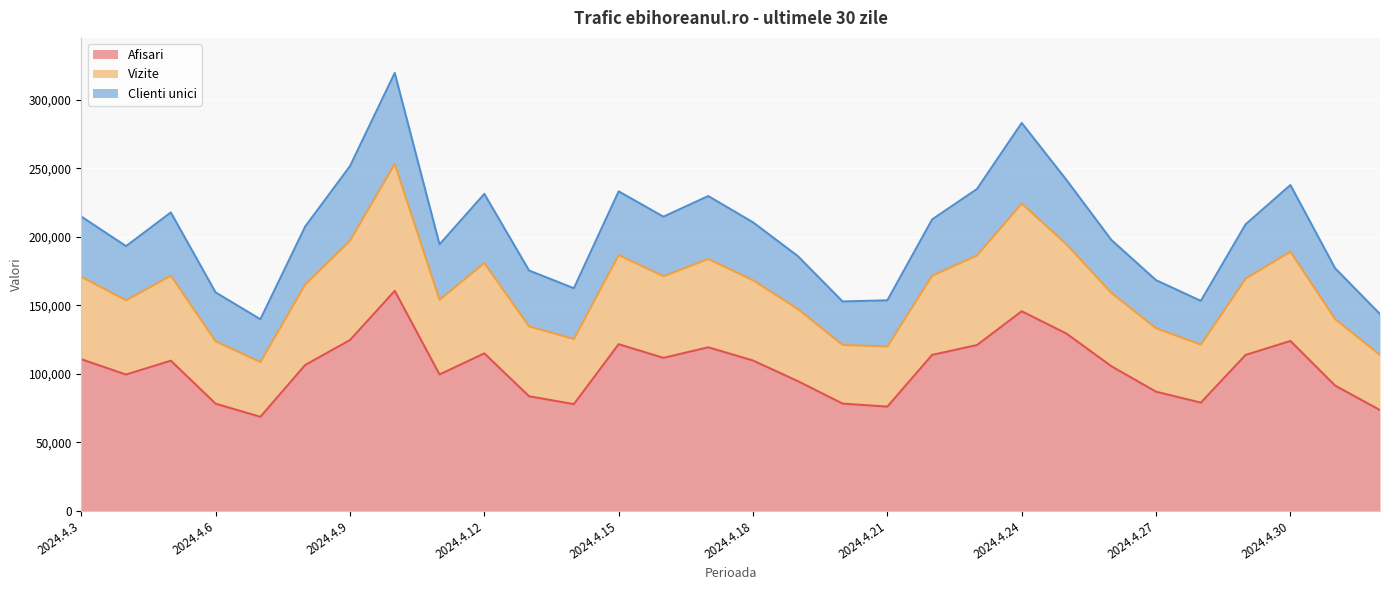

Does the chart display data point markers on the line(s)?

No